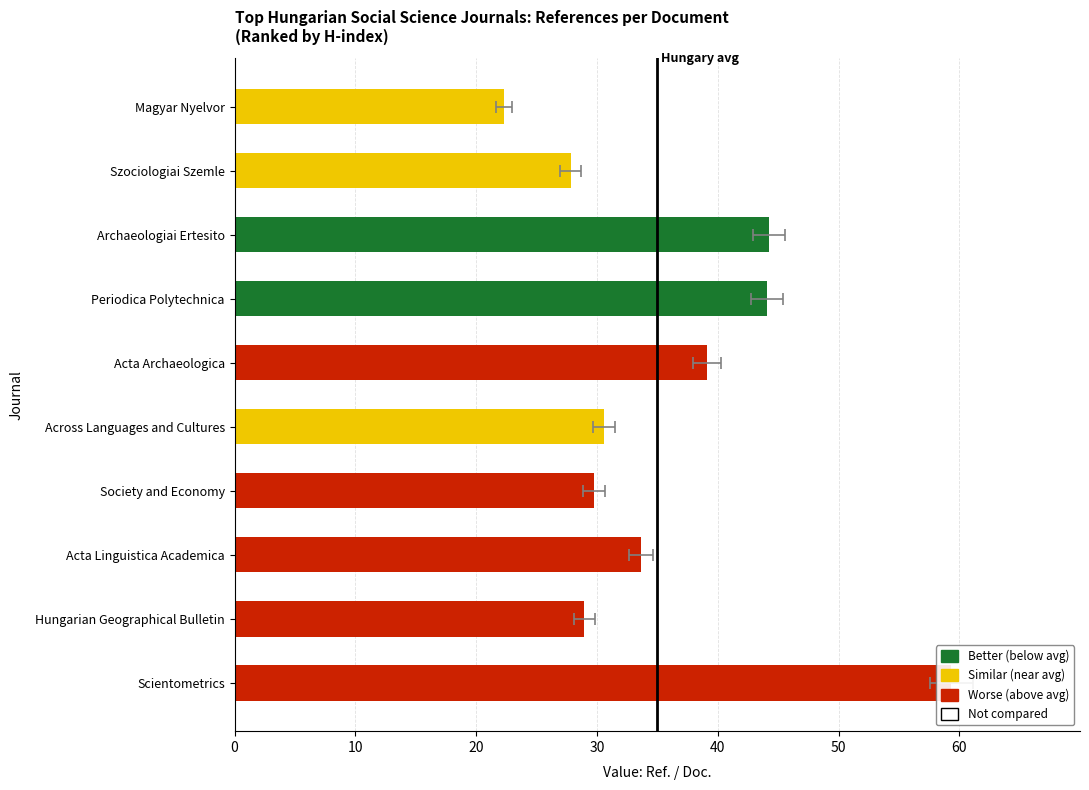

What is the change in value from Hungarian Geographical Bulletin to Society and Economy?

+0.8